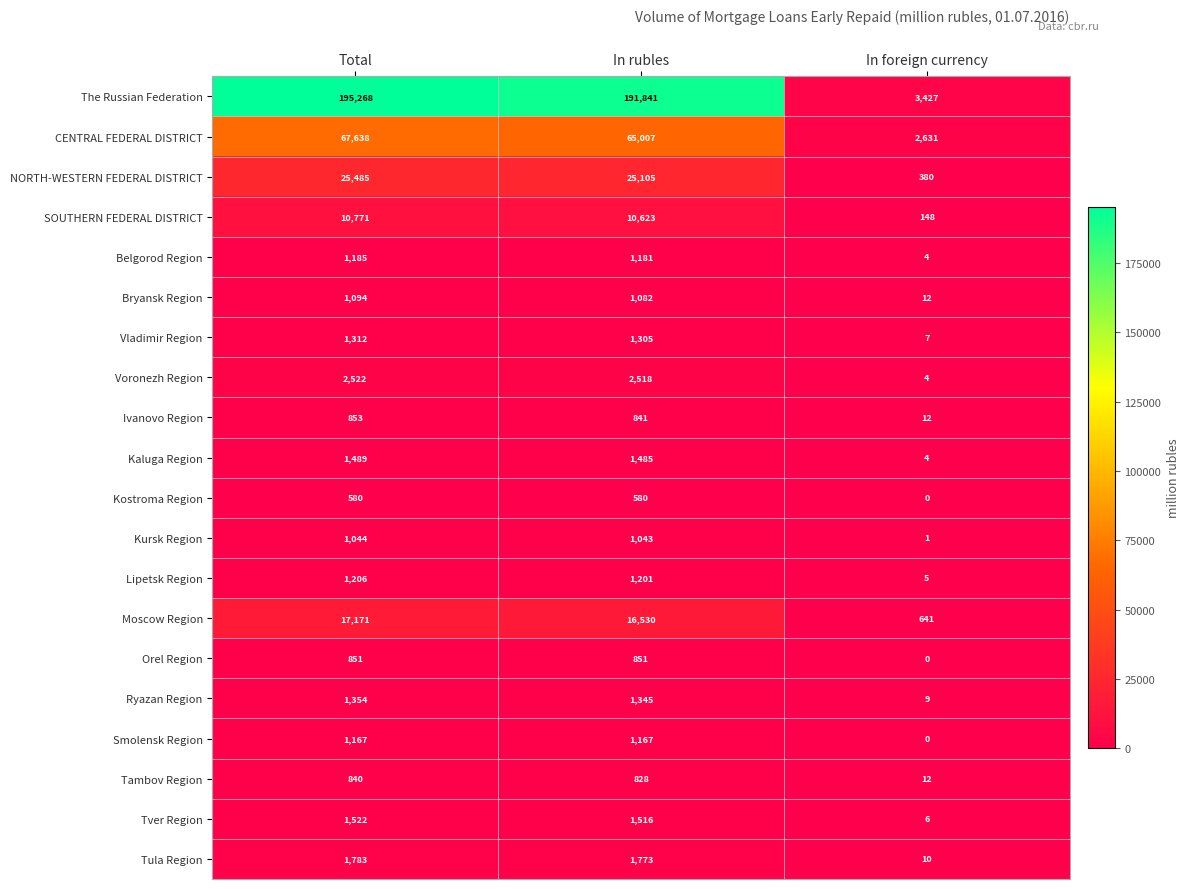

Is the value of Kaluga Region at Total greater than the value of CENTRAL FEDERAL DISTRICT at Total?

No